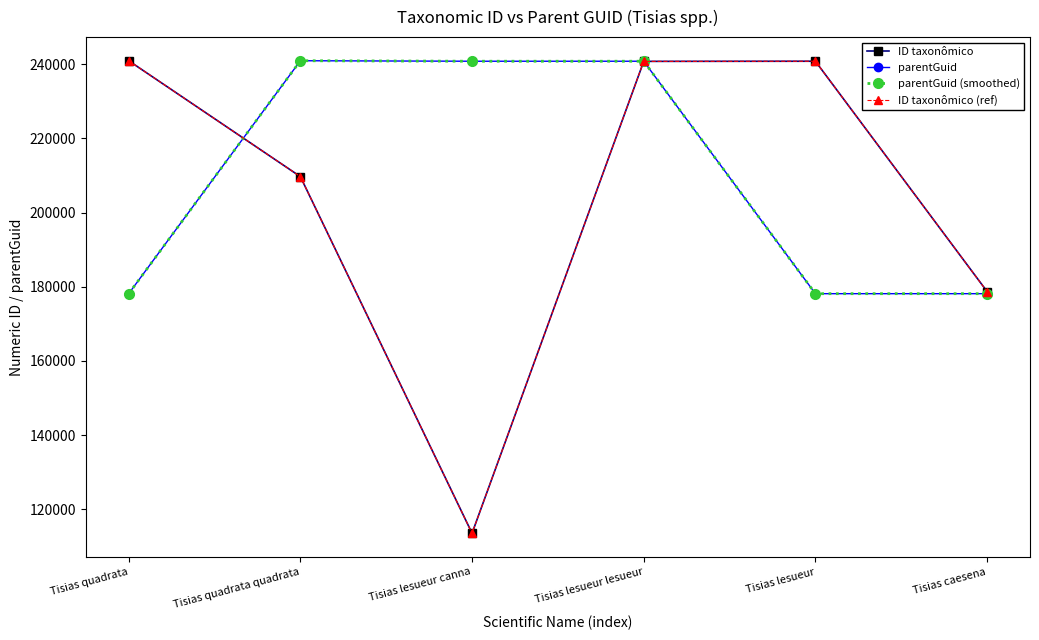

The value of ID taxonômico at Tisias lesueur canna is 200040. True or false?

False